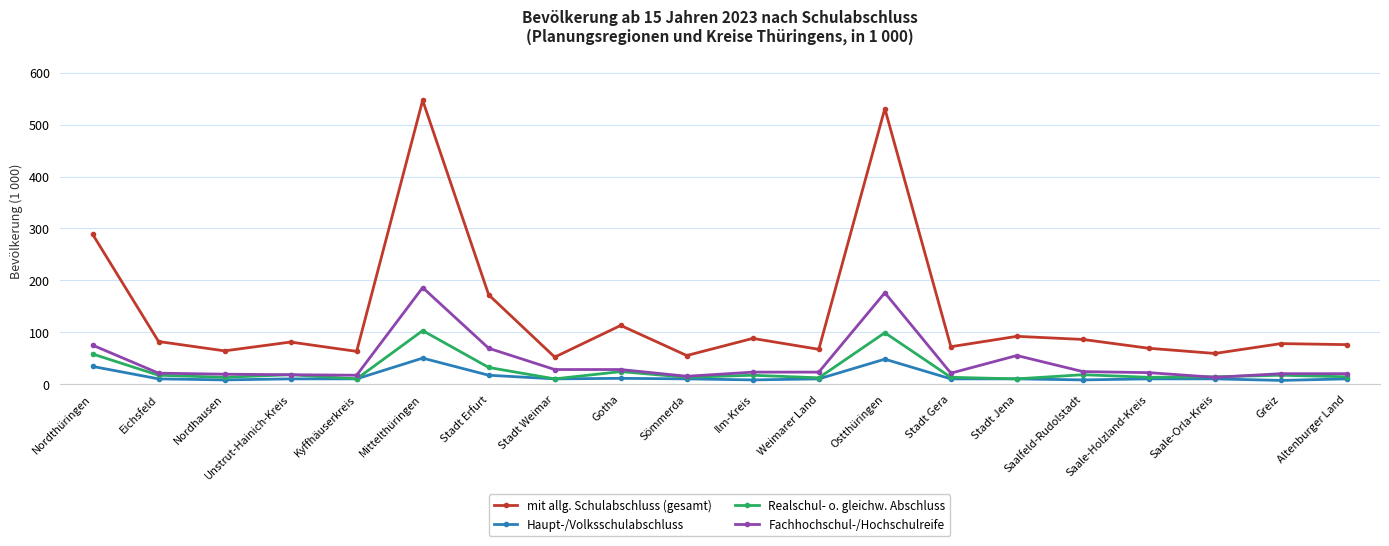

Which series has the largest total across all categories?

mit allg. Schulabschluss (gesamt)